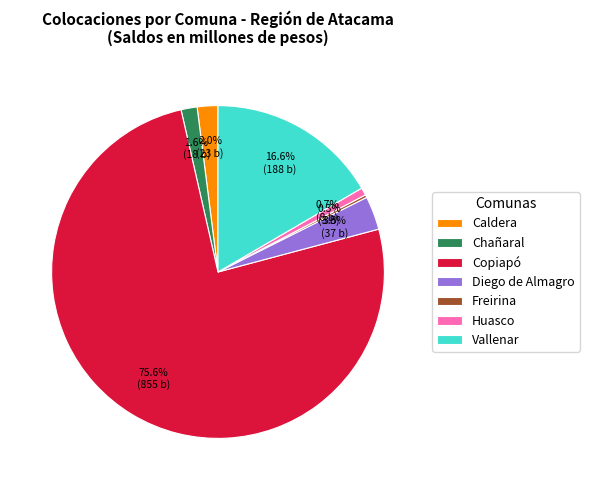

What is the ratio of the value at Huasco to the value at Diego de Almagro?

0.2